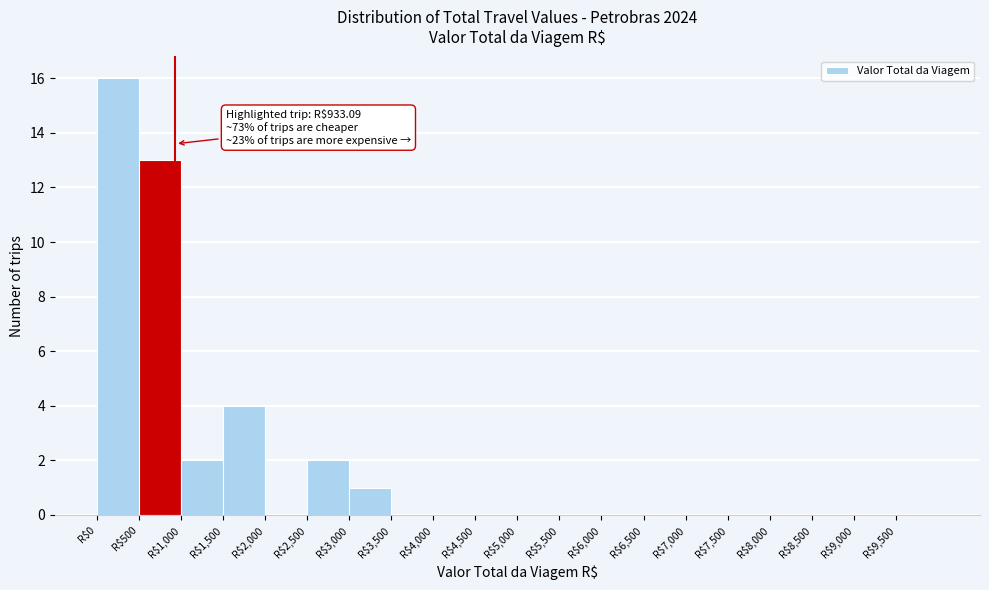

Over which range of the x-axis is the bar tallest?

0 to 500